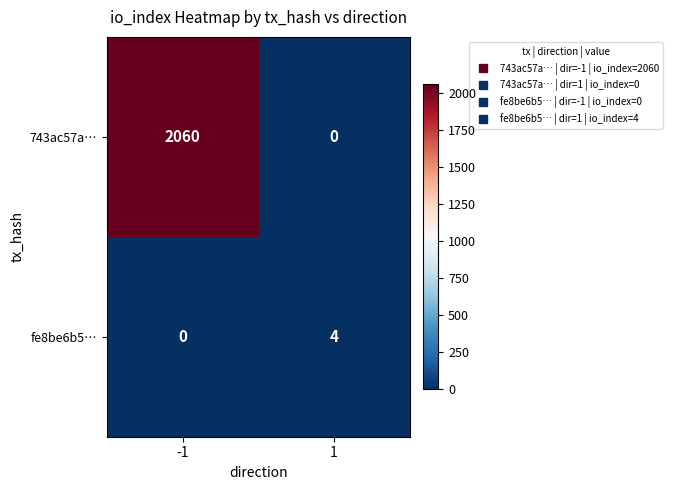

Which series has the widest spread of values?

743ac57a…